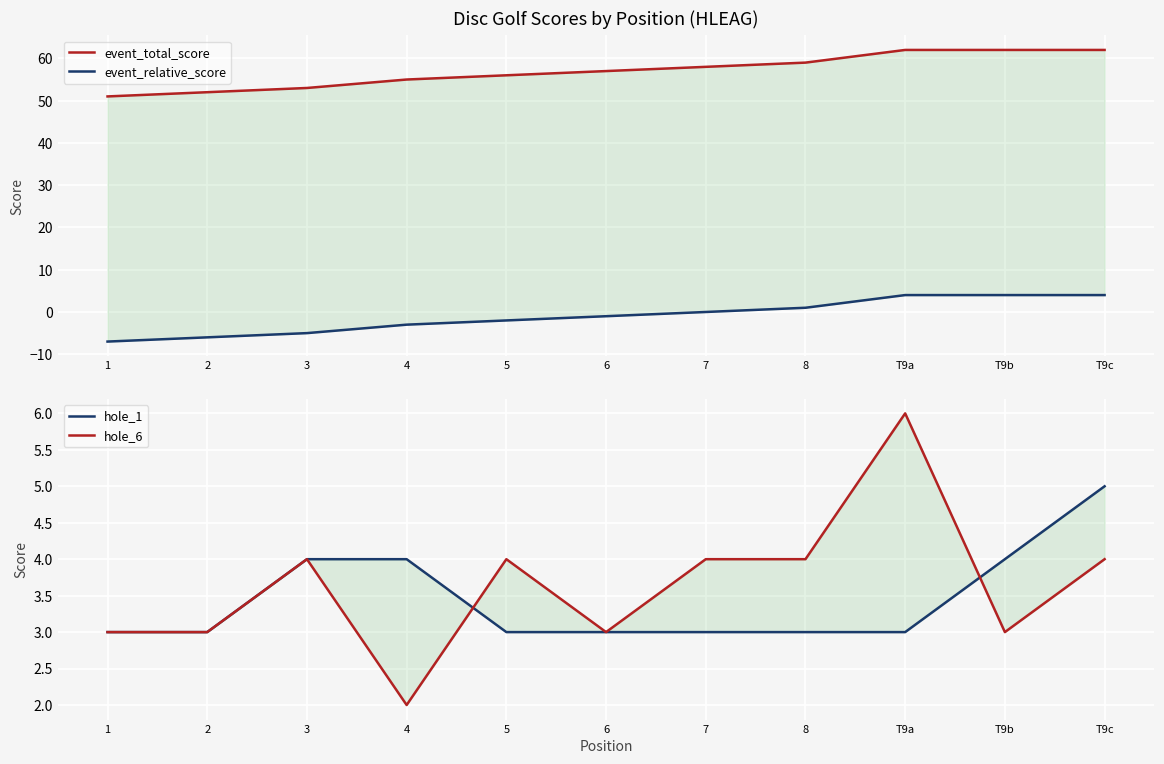

Rank the categories by event_relative_score value from lowest to highest.

1, 2, 3, 4, 5, 6, 7, 8, T9a, T9b, T9c